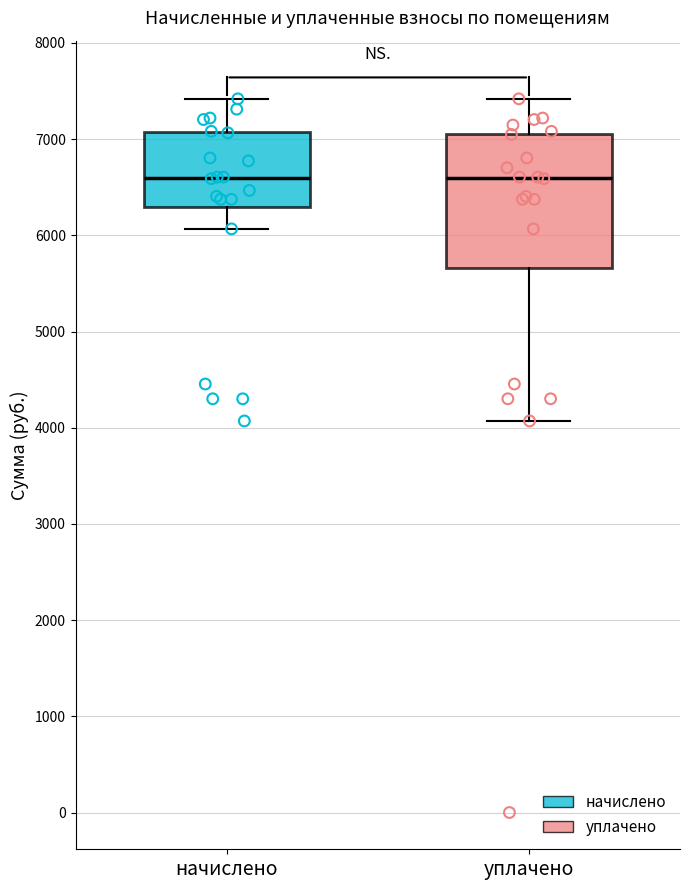

Comparing the boxes themselves (not the whiskers), which one is the tallest?

уплачено